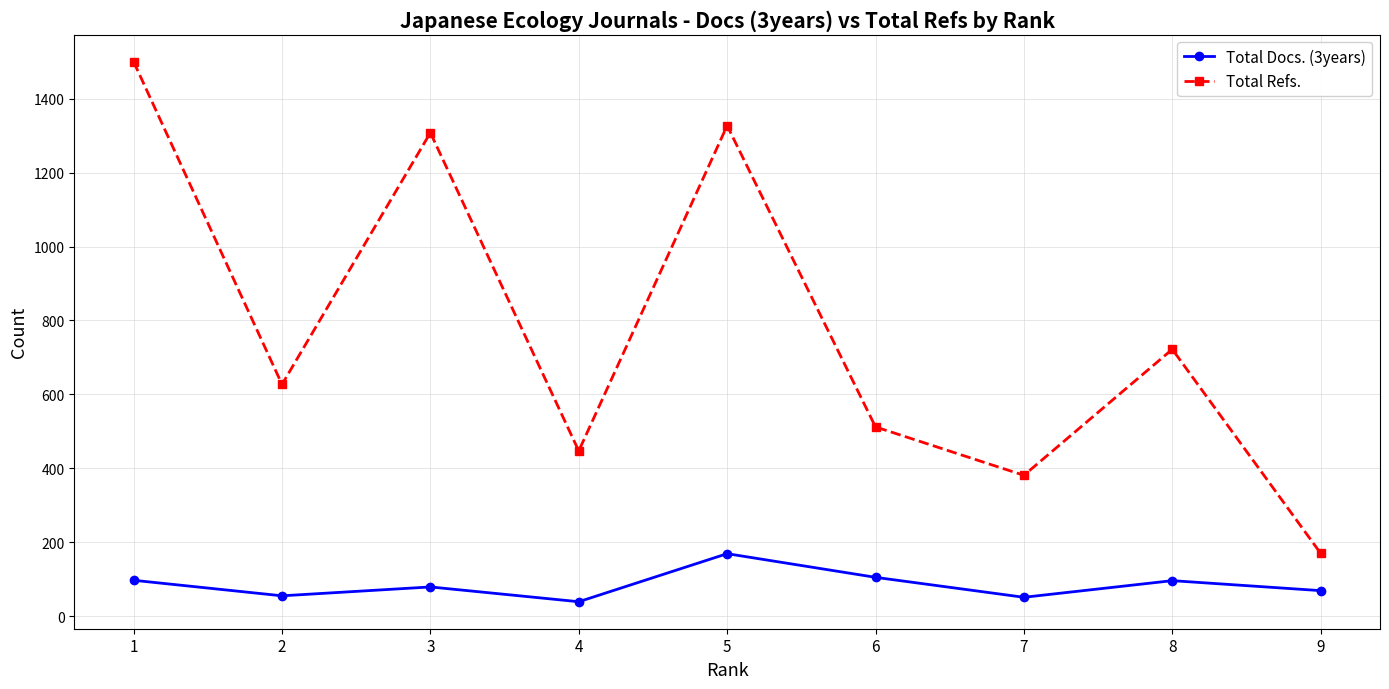

How many lines are shown in the chart?

2